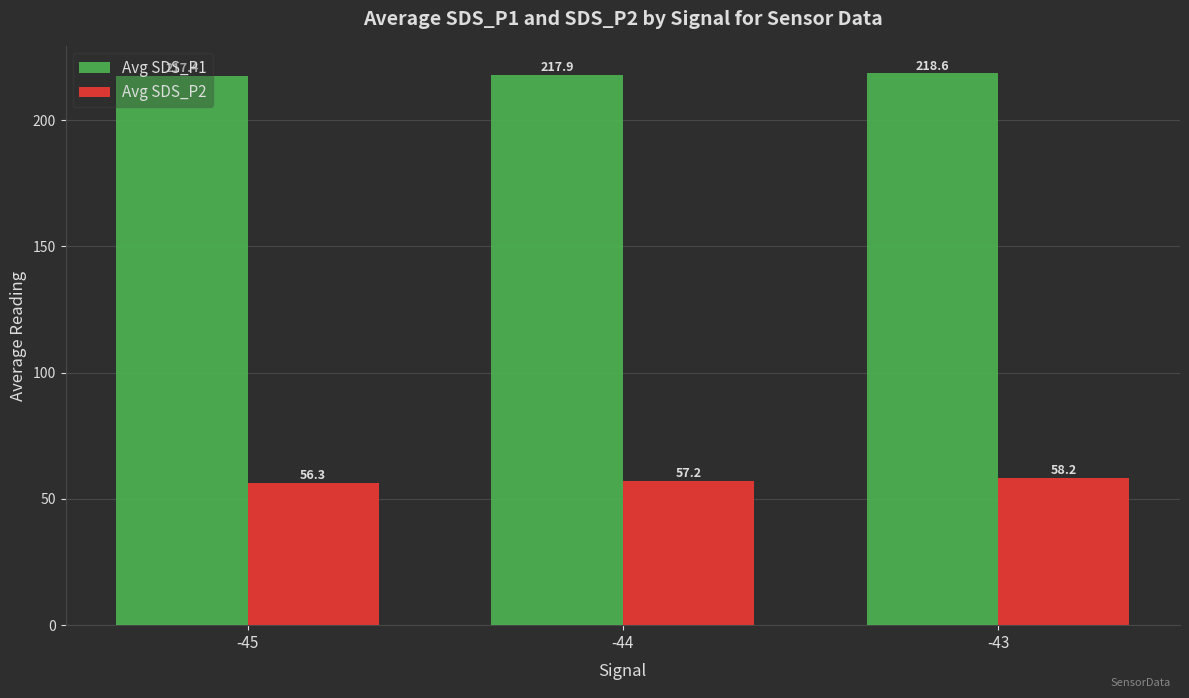

At which label is Avg SDS_P1 closest to 218?

-44